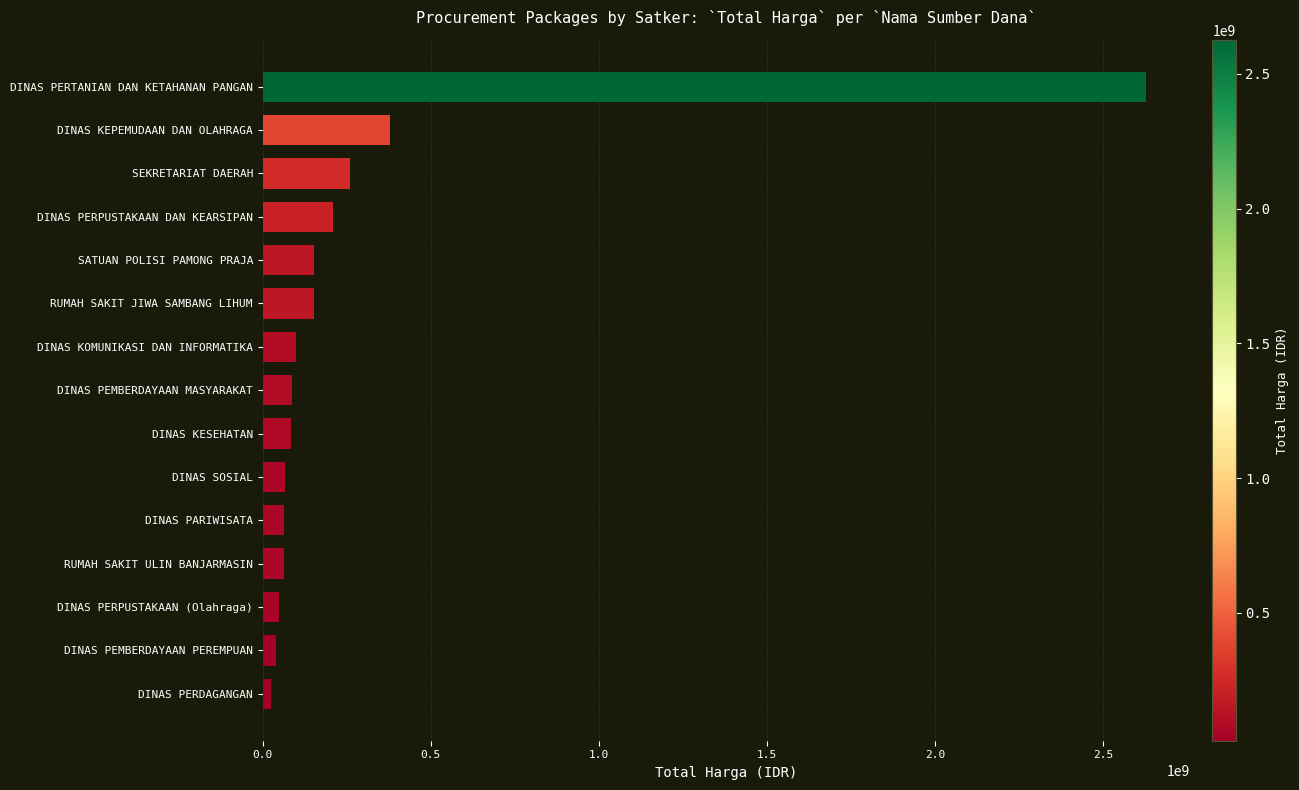

Is it true that the value at DINAS KESEHATAN is 83083505?

True